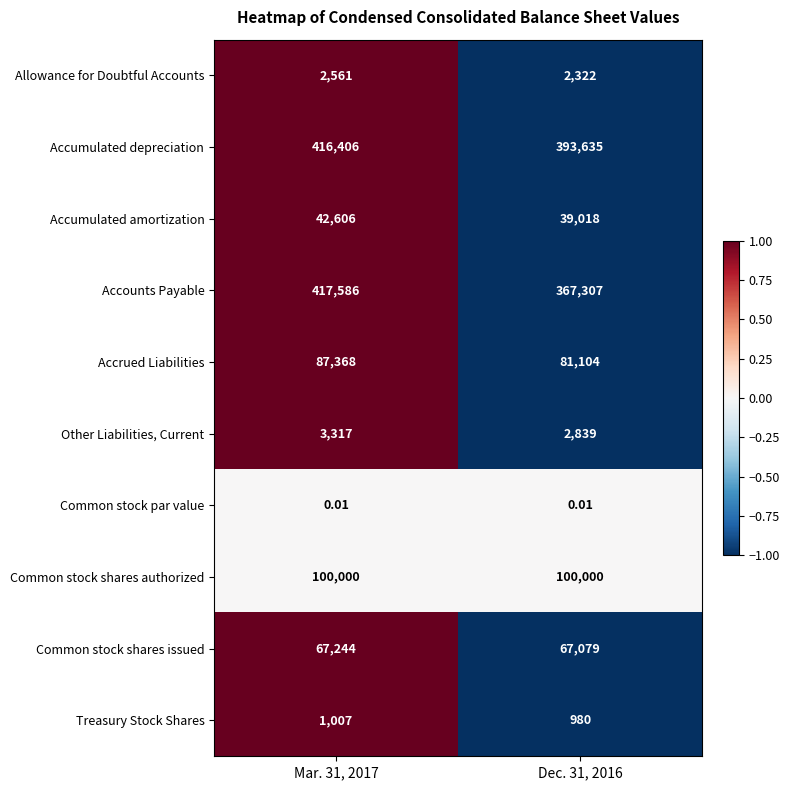

At Dec. 31, 2016, list the series in order from largest to smallest.

Accumulated depreciation, Accounts Payable, Common stock shares authorized, Accrued Liabilities, Common stock shares issued, Accumulated amortization, Other Liabilities, Current, Allowance for Doubtful Accounts, Treasury Stock Shares, Common stock par value